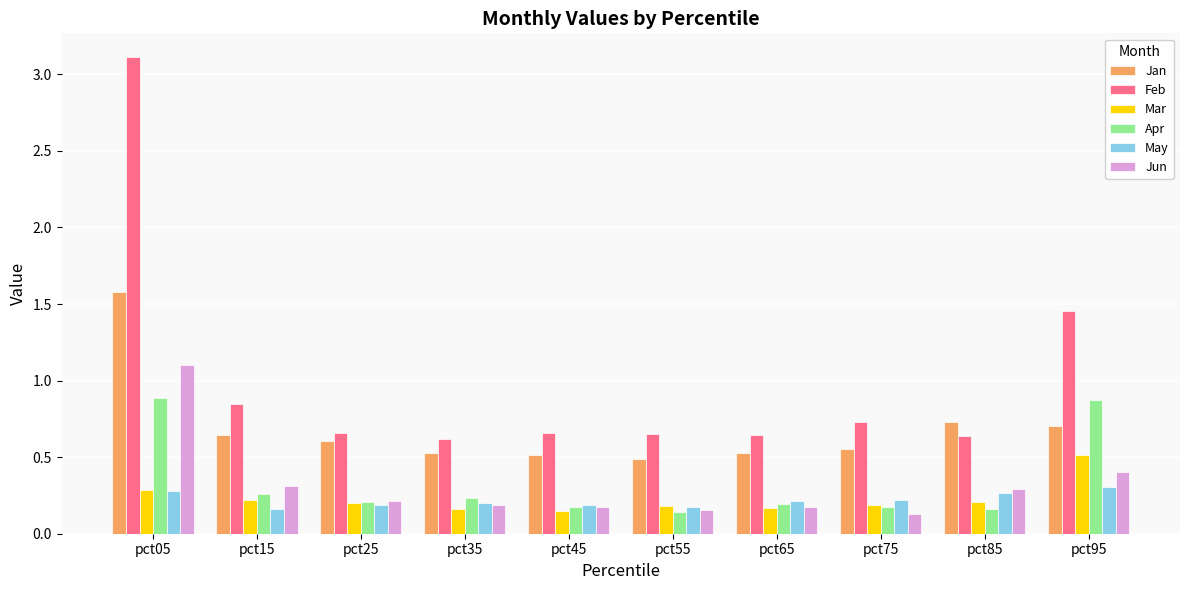

What is the difference between the maximum and minimum values in the Feb series?

2.5